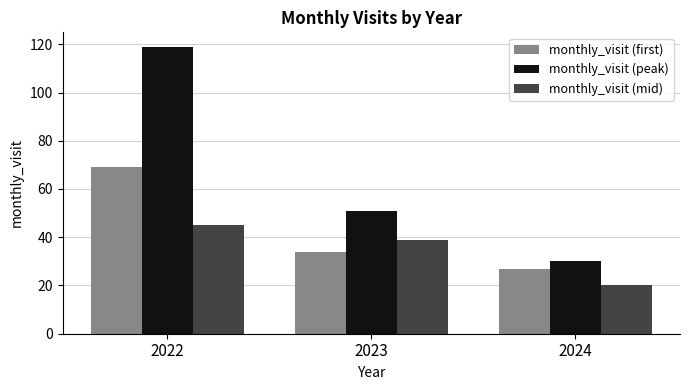

How many distinct data groups are displayed?

3